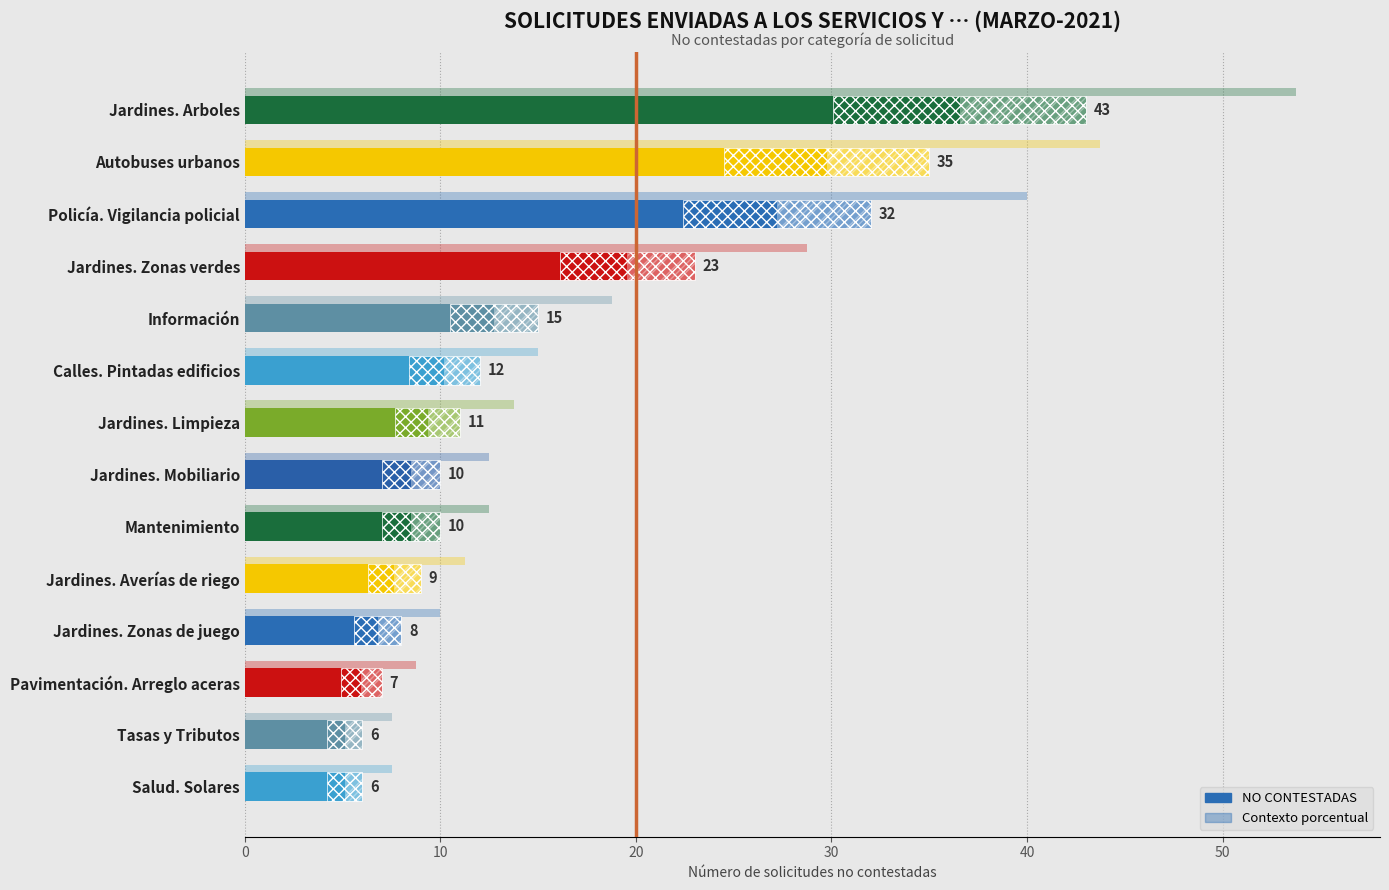

How many bars are there in each group?

2